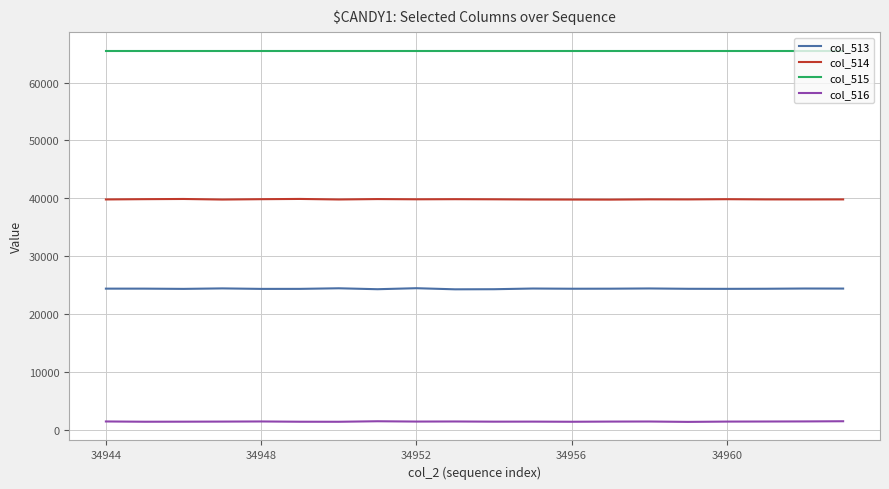

Which series has the widest spread of values?

col_513